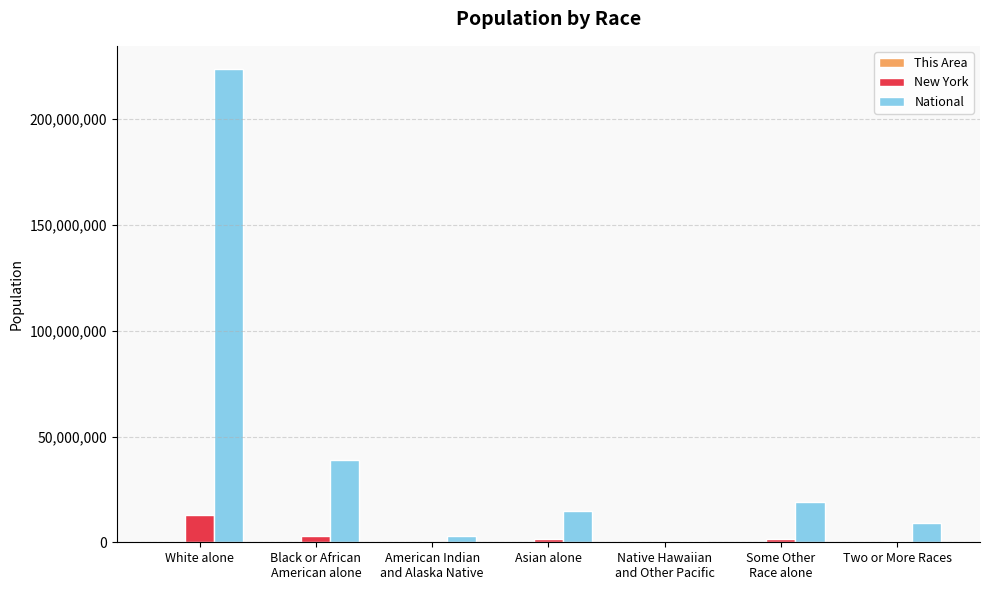

What is the sum of all New York values?

19378102